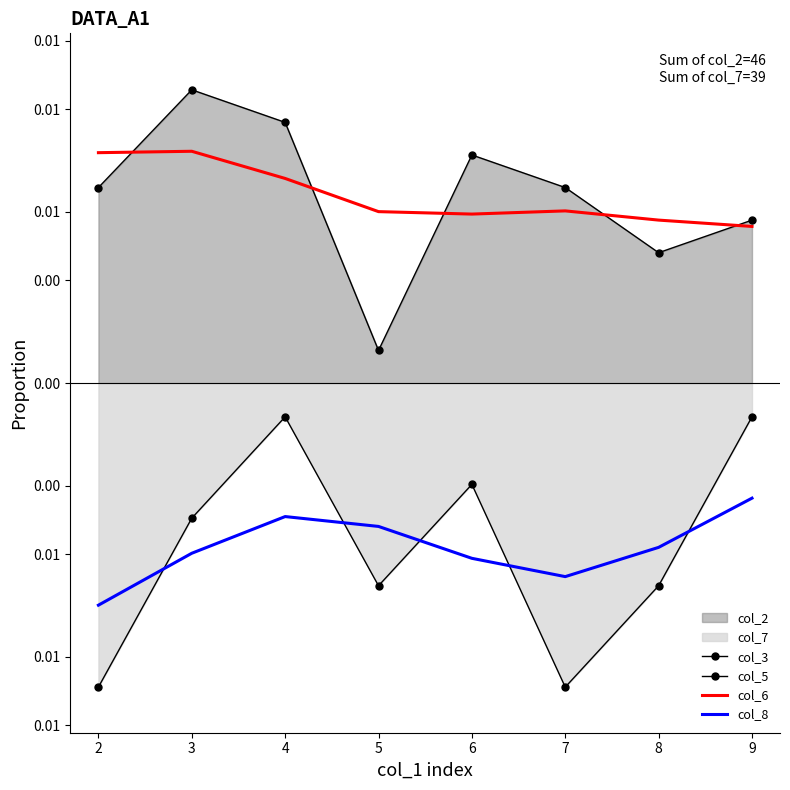

The value of col_5 at 5 is -0.0. True or false?

True